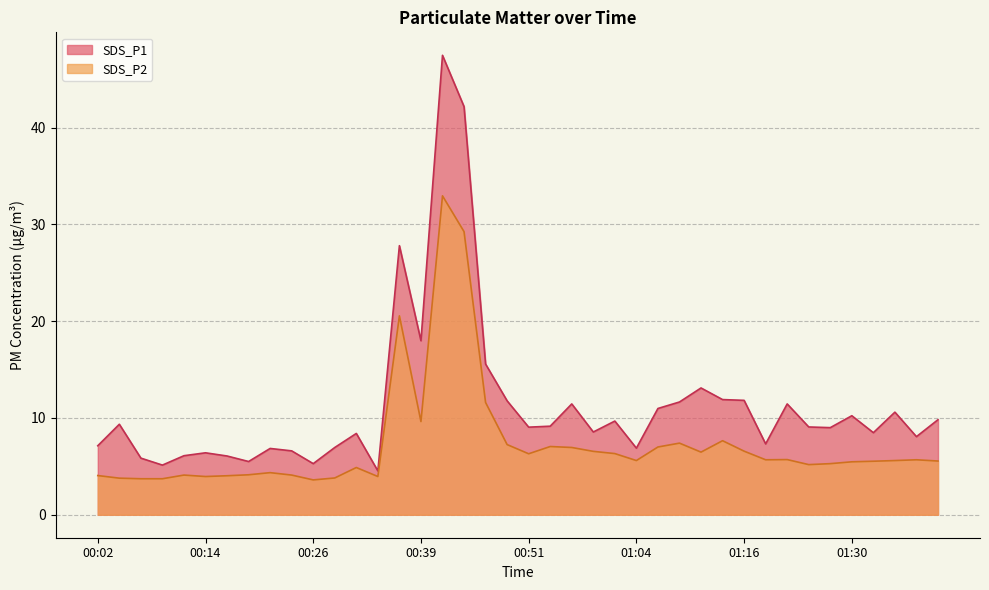

Rank the series by their maximum value, from highest to lowest.

SDS_P1, SDS_P2